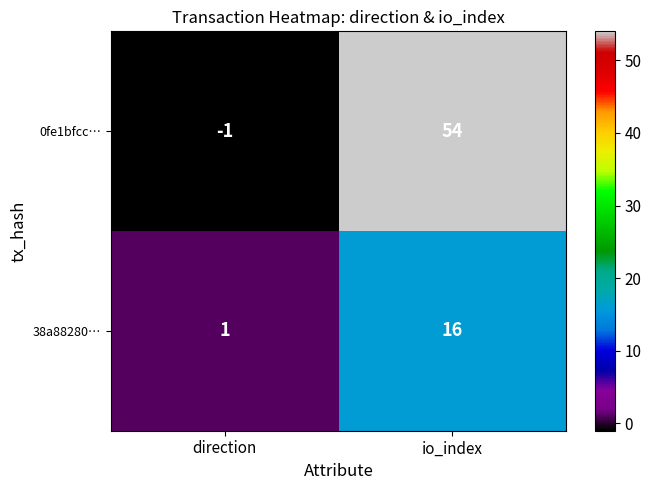

At which category does the chart reach its minimum across all series?

direction